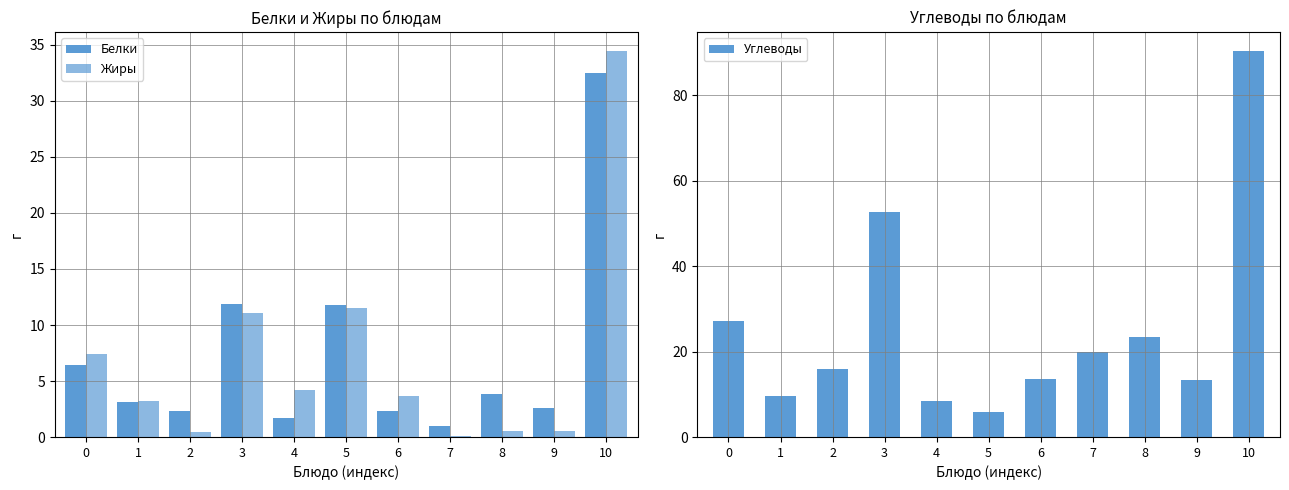

How many data points in Жиры are above 3?

7